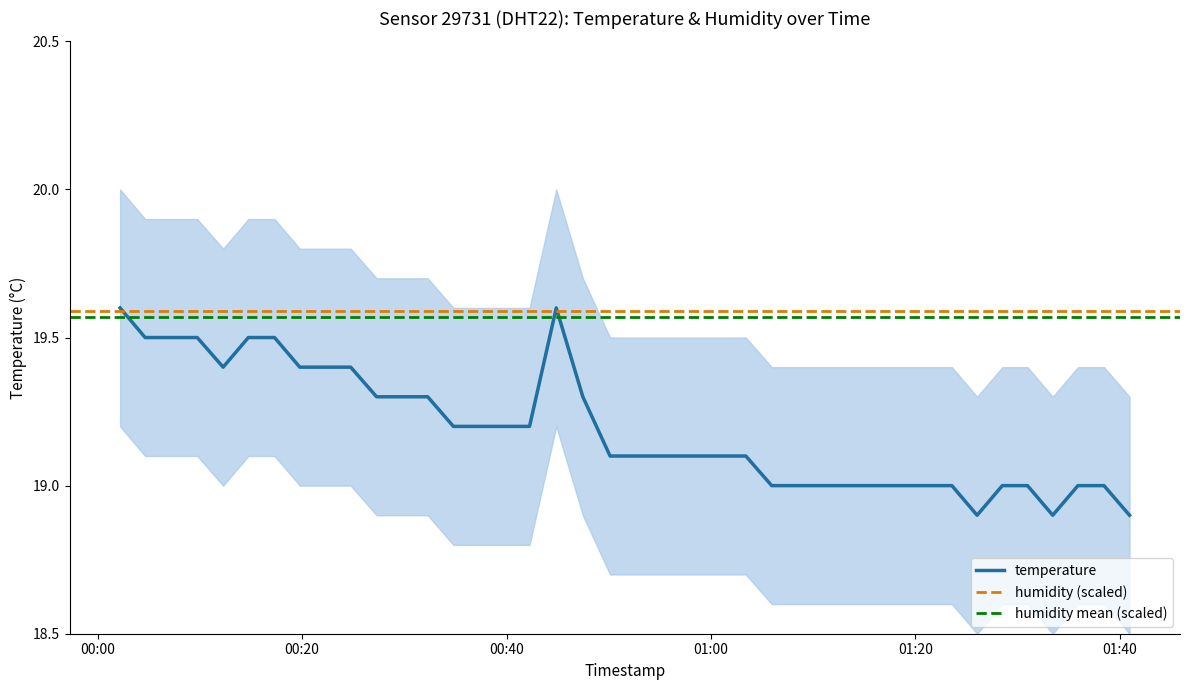

Reading left to right, extract all data points from this chart.

2023-07-09T00:02:11=19.6	2023-07-09T00:04:38=19.5	2023-07-09T00:07:15=19.5	2023-07-09T00:09:44=19.5	2023-07-09T00:12:16=19.4	2023-07-09T00:14:44=19.5	2023-07-09T00:17:18=19.5	2023-07-09T00:19:46=19.4	2023-07-09T00:22:16=19.4	2023-07-09T00:24:45=19.4	2023-07-09T00:27:17=19.3	2023-07-09T00:29:45=19.3	2023-07-09T00:32:17=19.3	2023-07-09T00:34:48=19.2	2023-07-09T00:37:17=19.2	2023-07-09T00:39:45=19.2	2023-07-09T00:42:15=19.2	2023-07-09T00:44:52=19.6	2023-07-09T00:47:28=19.3	2023-07-09T00:50:08=19.1	2023-07-09T00:52:49=19.1	2023-07-09T00:55:23=19.1	2023-07-09T00:57:55=19.1	2023-07-09T01:00:38=19.1	2023-07-09T01:03:25=19.1	2023-07-09T01:05:57=19.0	2023-07-09T01:08:25=19.0	2023-07-09T01:10:58=19.0	2023-07-09T01:13:29=19.0	2023-07-09T01:15:59=19.0	2023-07-09T01:18:27=19.0	2023-07-09T01:21:07=19.0	2023-07-09T01:23:35=19.0	2023-07-09T01:26:03=18.9	2023-07-09T01:28:31=19.0	2023-07-09T01:30:59=19.0	2023-07-09T01:33:27=18.9	2023-07-09T01:35:55=19.0	2023-07-09T01:38:28=19.0	2023-07-09T01:40:58=18.9